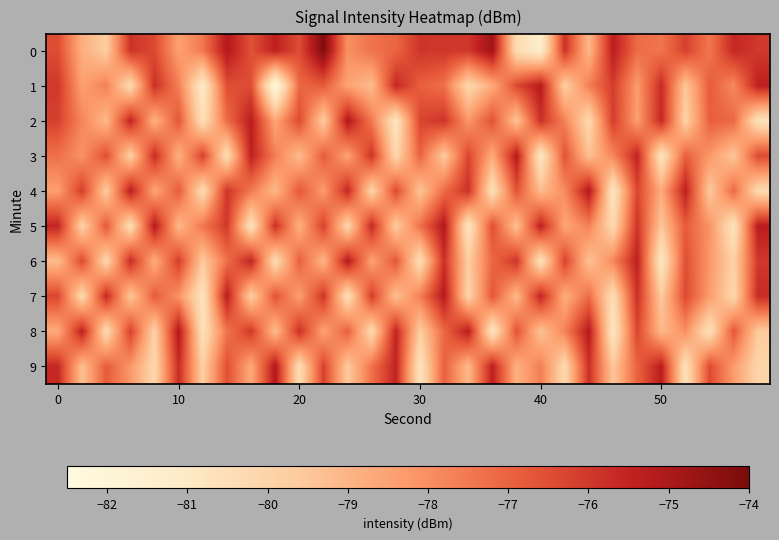

List the series in order of their peak value, highest first.

0, 2, 4, 5, 8, 9, 1, 3, 6, 7